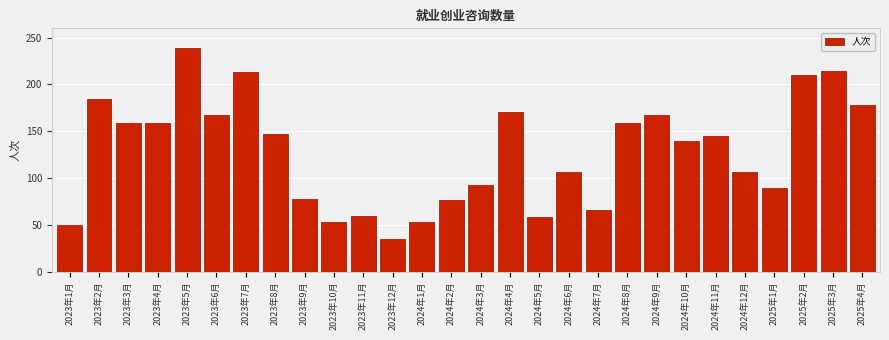

What is the smallest value displayed?

35